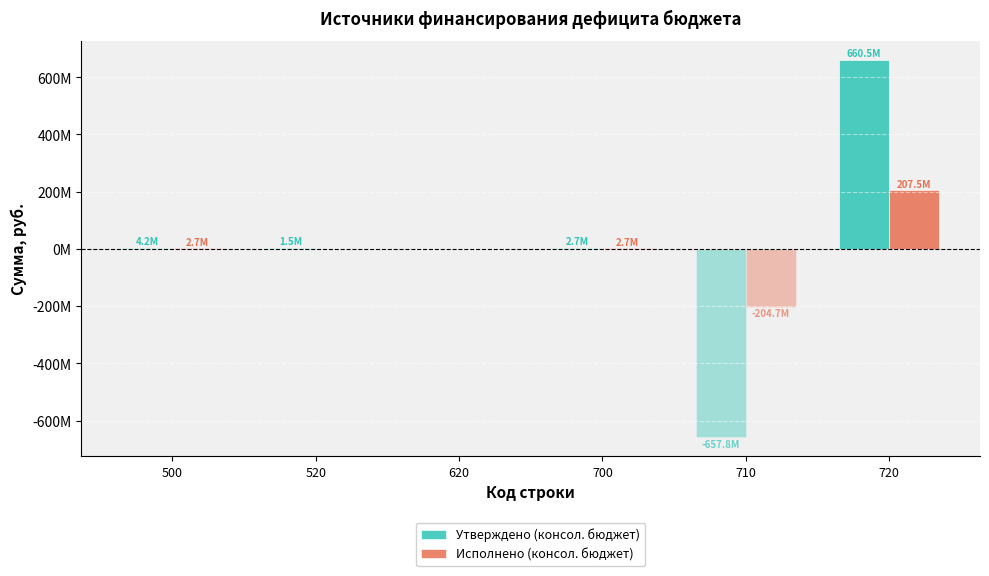

What is the maximum value shown in the chart?

660512057.2